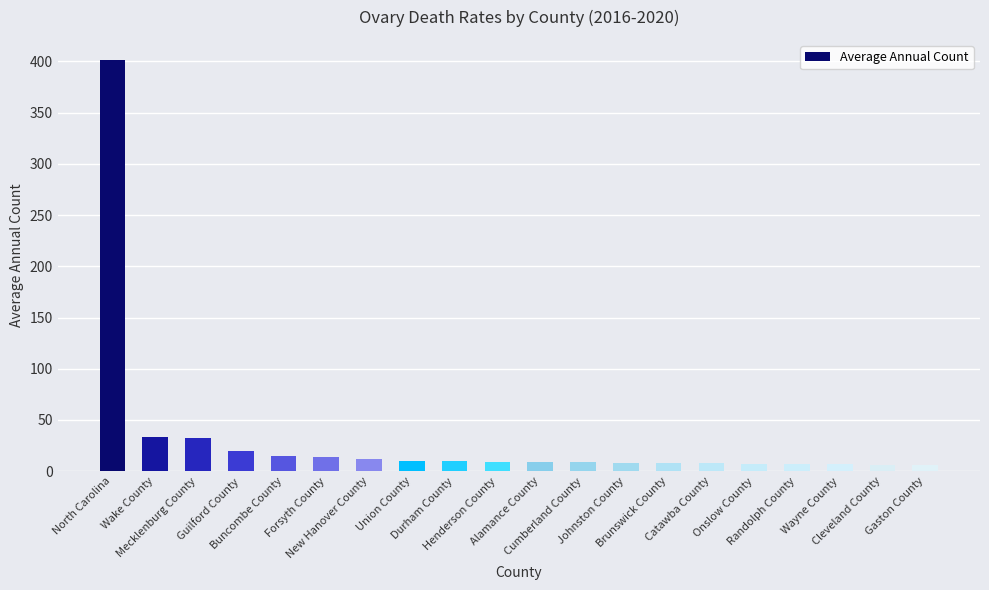

What is the greatest value displayed?

401